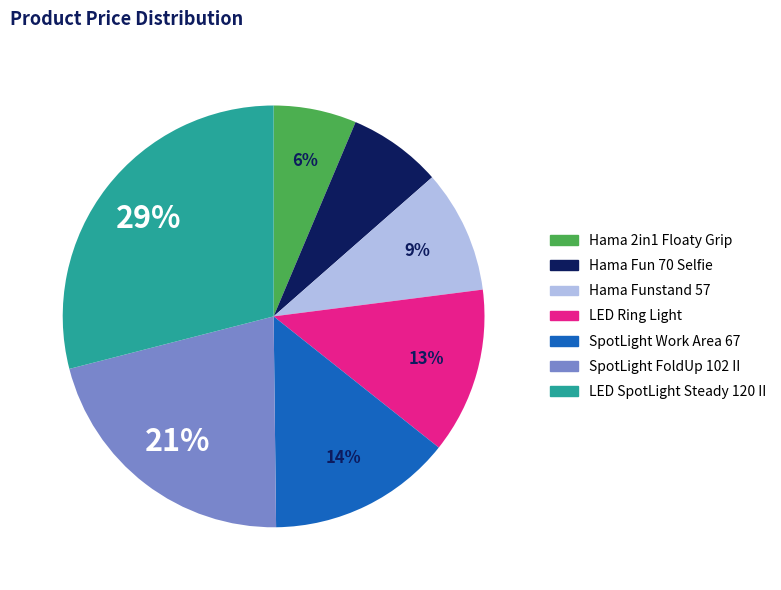

What percentage is the SpotLight Work Area 67 slice, to the nearest percent?

14%